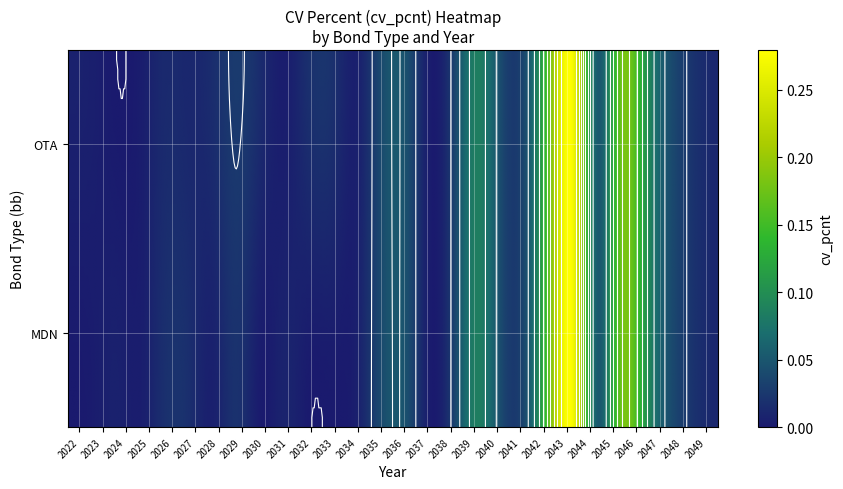

Is it true that MDN equals 0.0 at 2046?

False